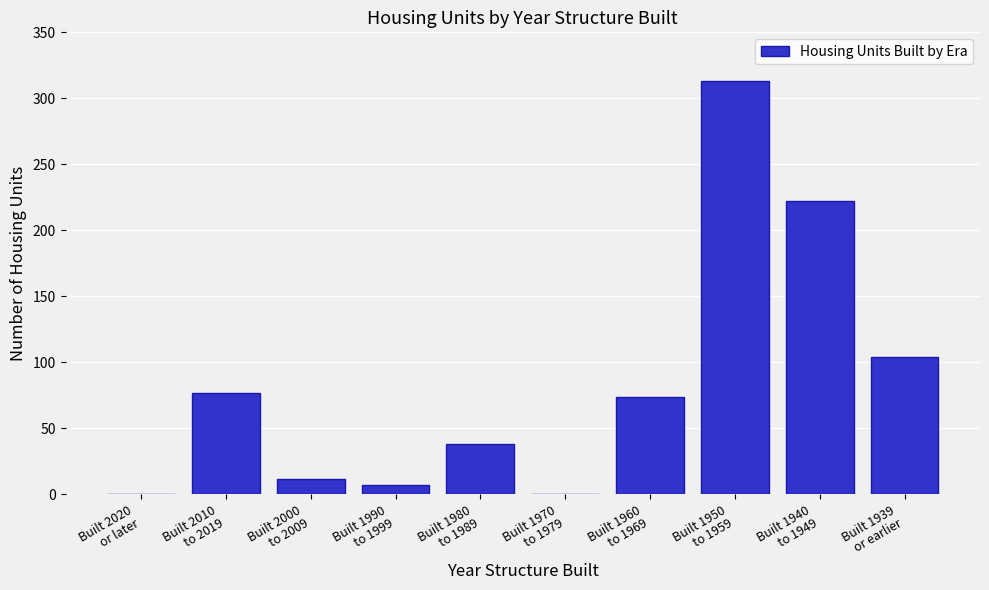

What is the sum of all values?

847